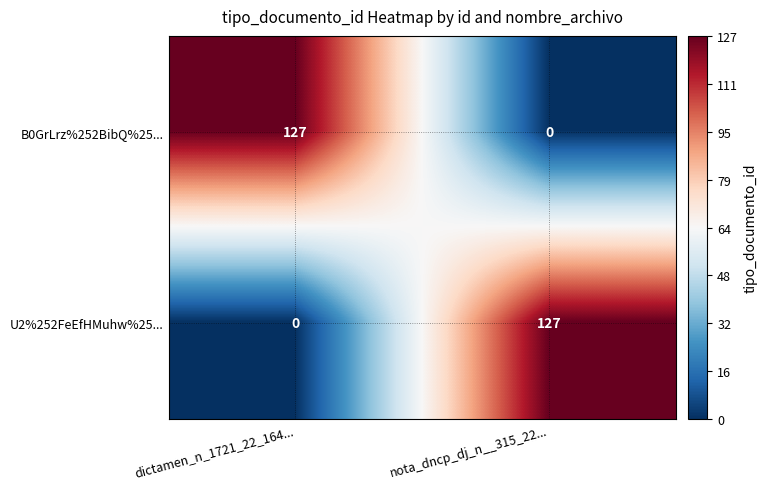

List the labels in order of B0GrLrz%252BibQ%25... value, largest first.

dictamen_n_1721_22_164..., nota_dncp_dj_n__315_22...